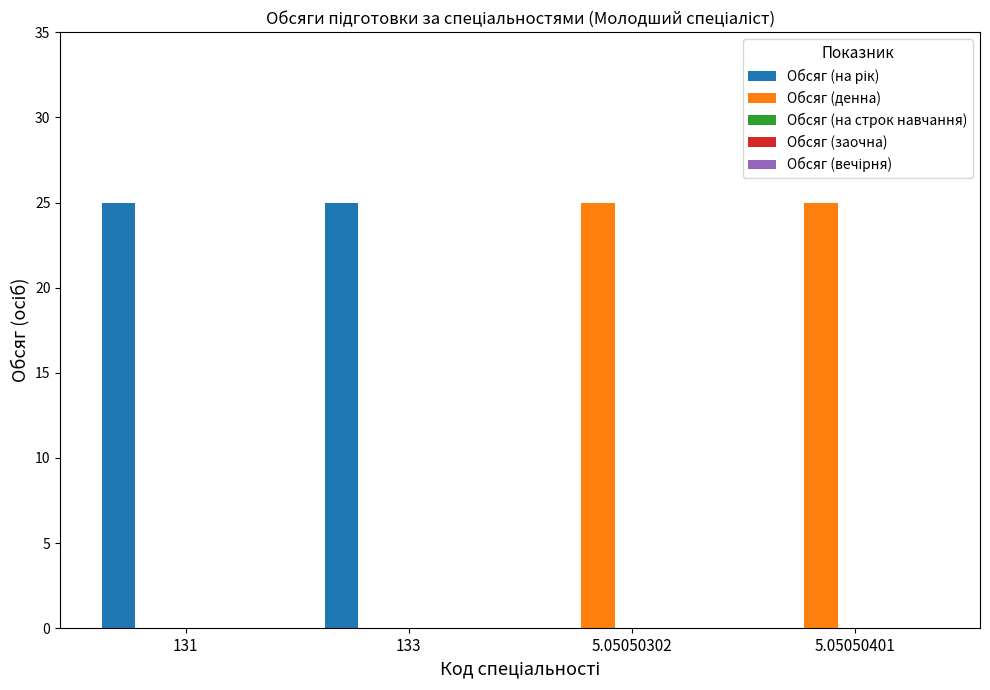

True or false: Обсяг (денна) has a value of 33 at 5.05050401.

False